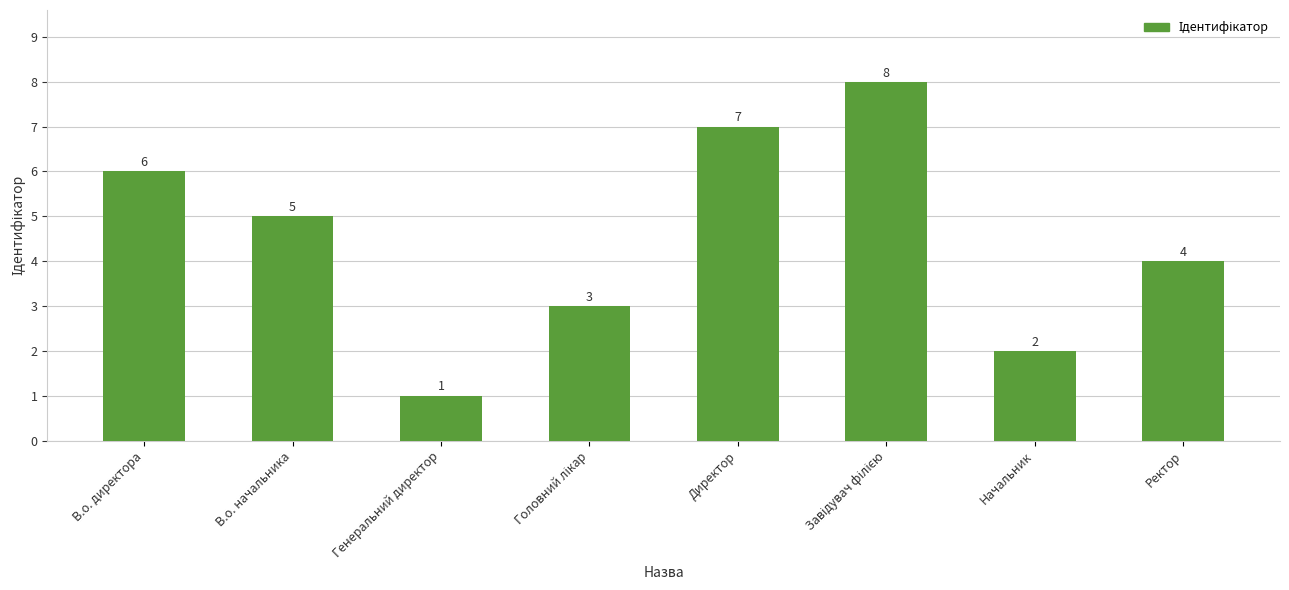

Which label corresponds to the smallest value in the chart?

Генеральний директор